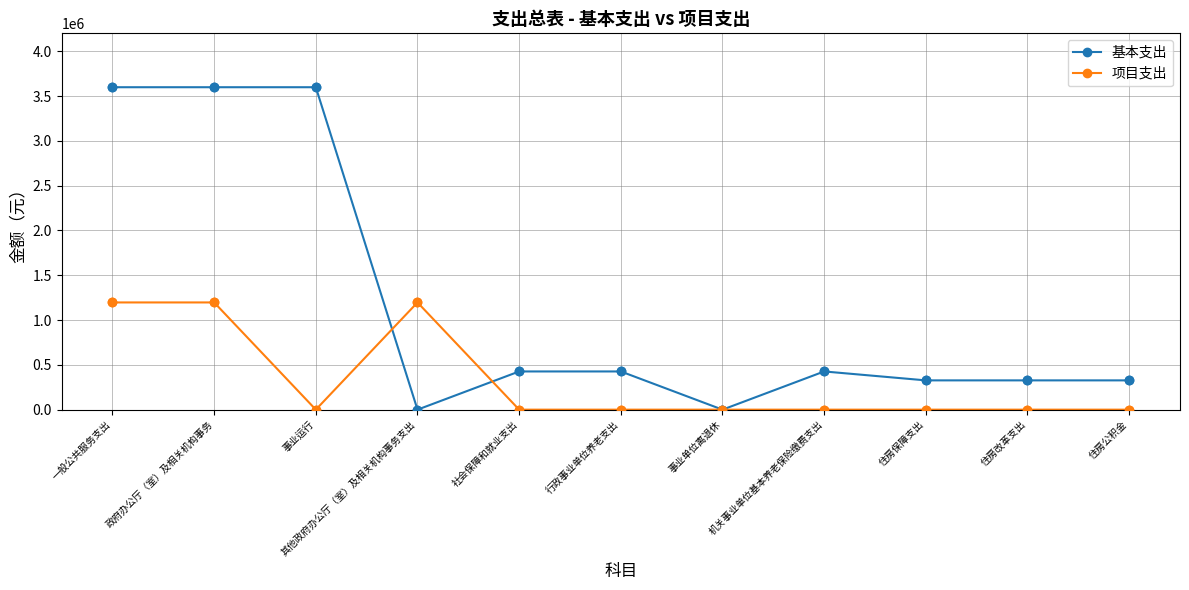

Is the value of 项目支出 at 事业单位离退休 greater than the value of 基本支出 at 机关事业单位基本养老保险缴费支出?

No